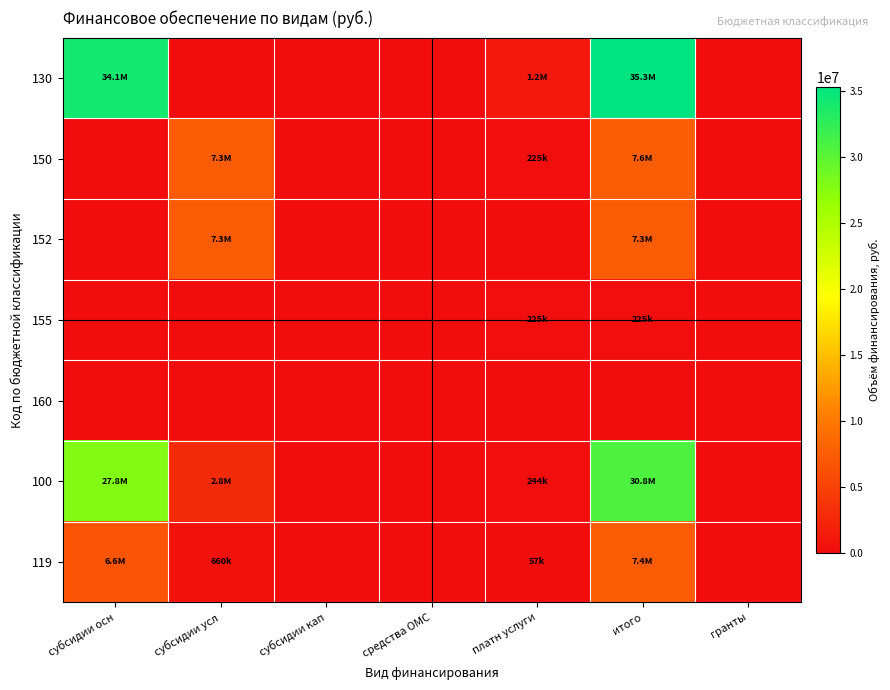

Between платн услуги and итого, which series saw the biggest shift?

130